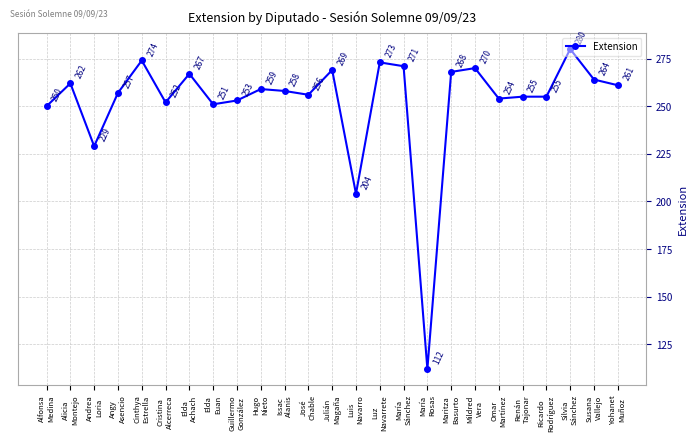

What is the label of the 2nd point from the left?

Alicia
Montejo